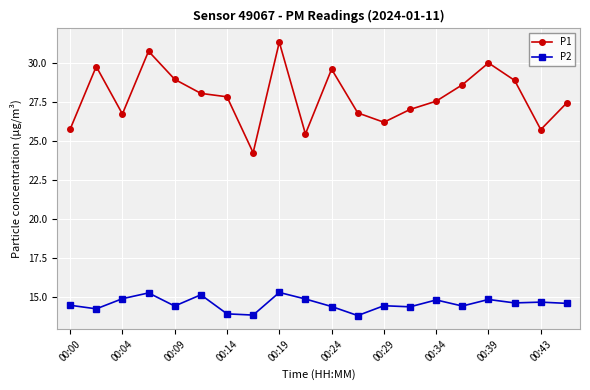

List the series in order of their peak value, highest first.

P1, P2